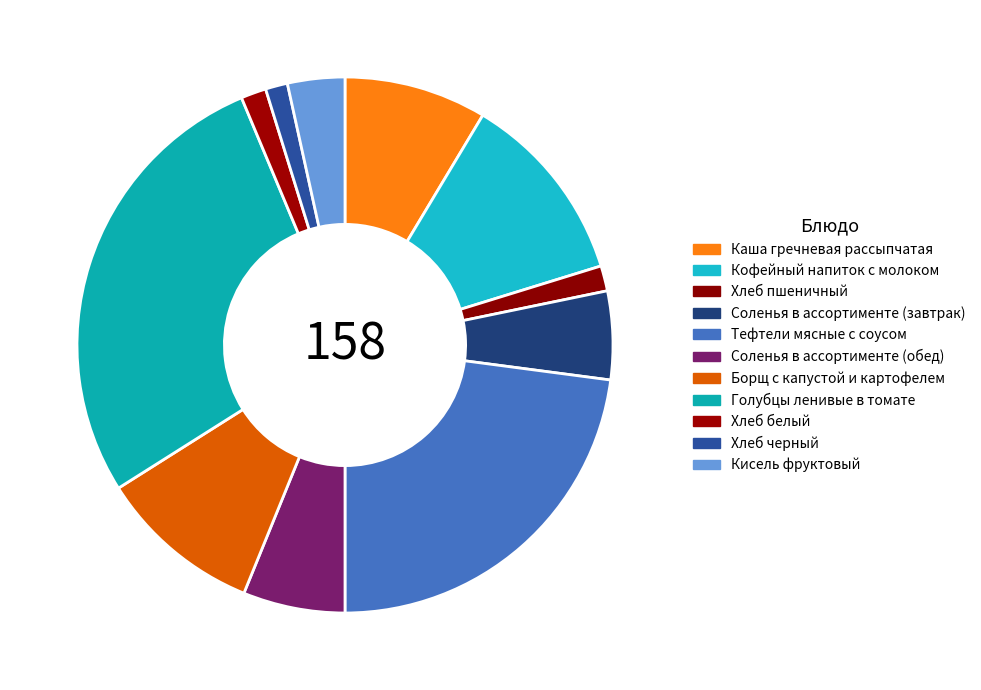

To the nearest percent, what is the difference between the Хлеб пшеничный and Голубцы ленивые в томате slice percentages?

26%